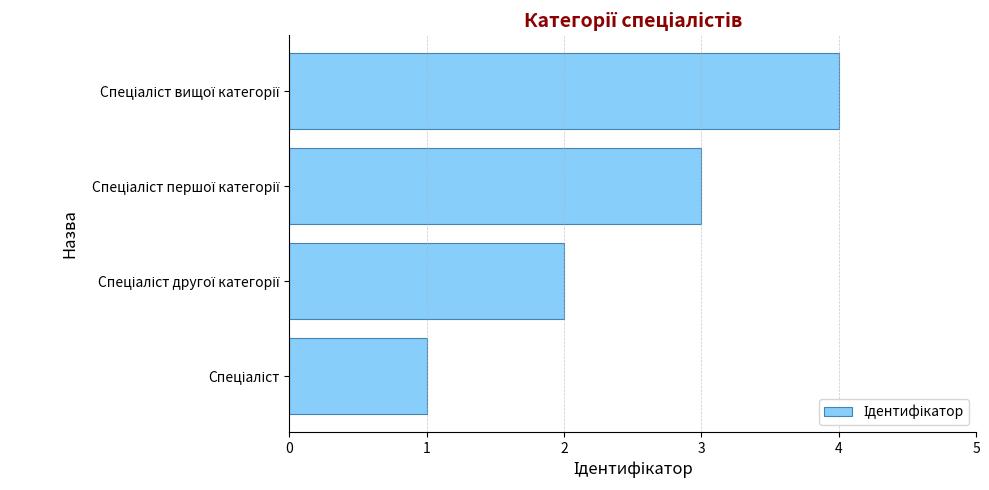

What is the greatest value displayed?

4